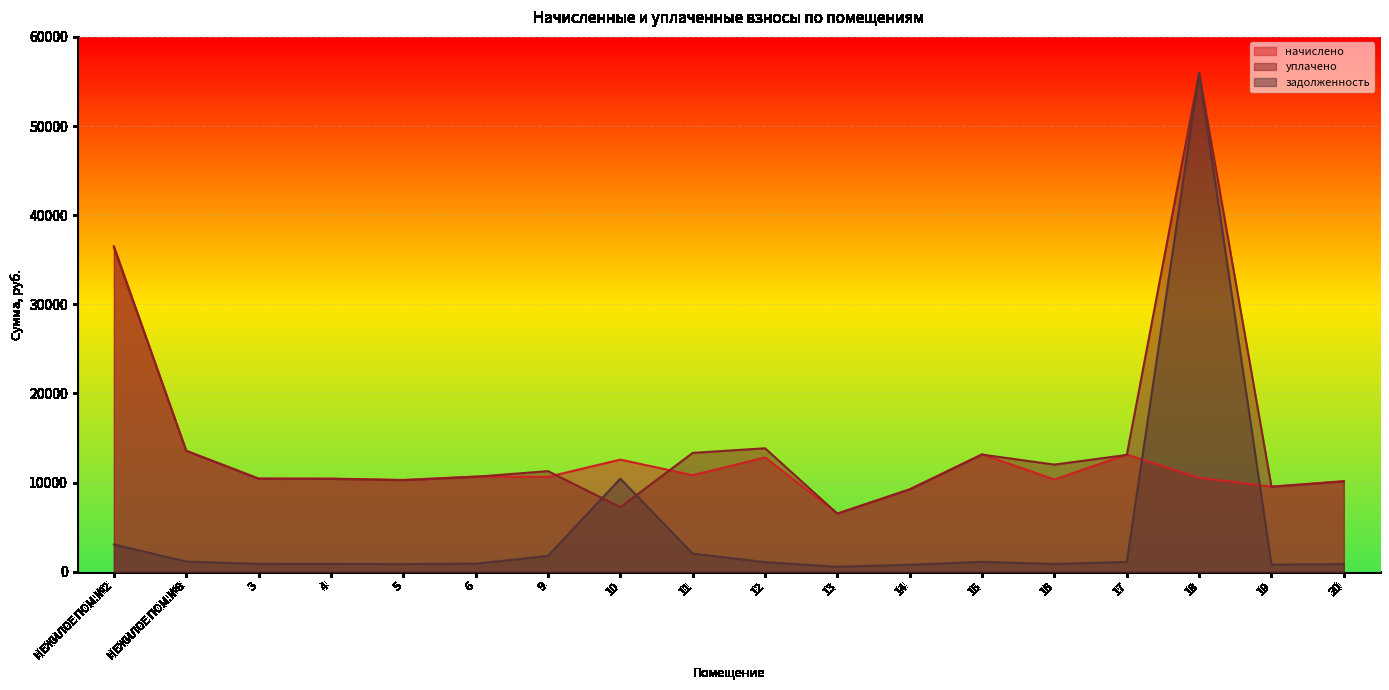

List the series in order of their peak value, highest first.

уплачено, задолженность, начислено